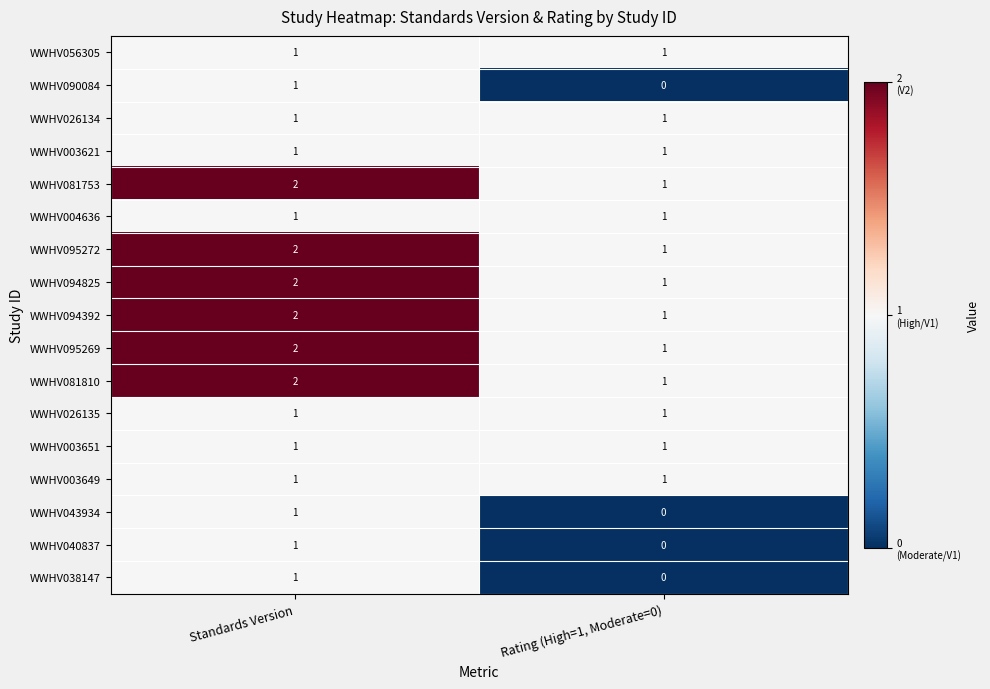

List the labels in order of WWHV094825 value, largest first.

Standards Version, Rating (High=1, Moderate=0)